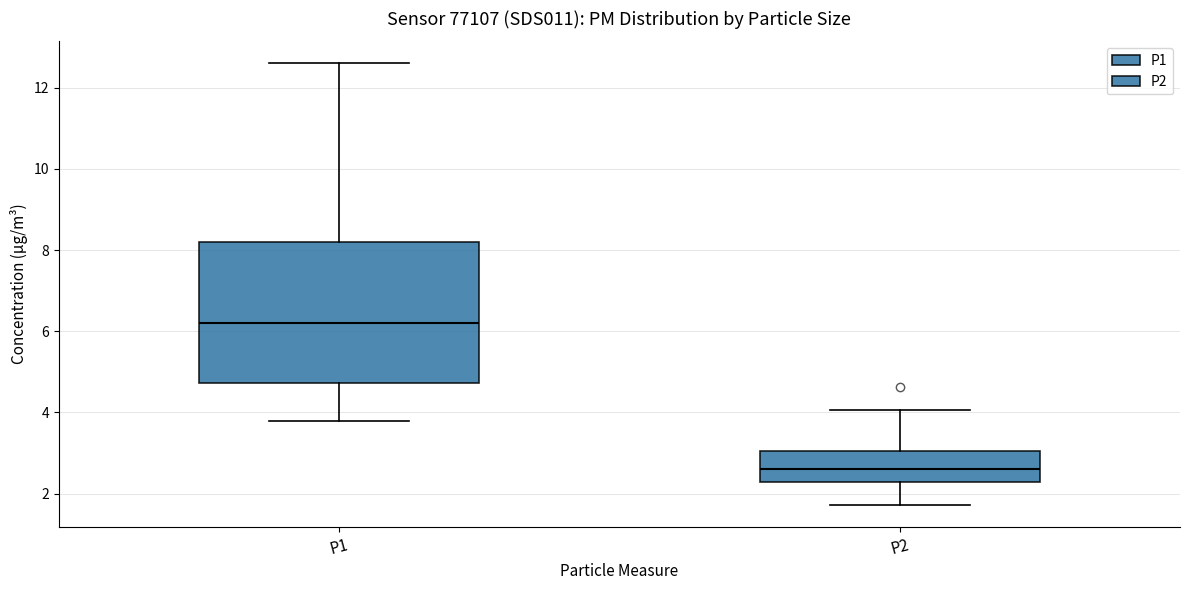

Where does the lower whisker of the box for P2 end on the y-axis? The values are not printed on the chart, so give them approximately, as read against the axis.

1.8